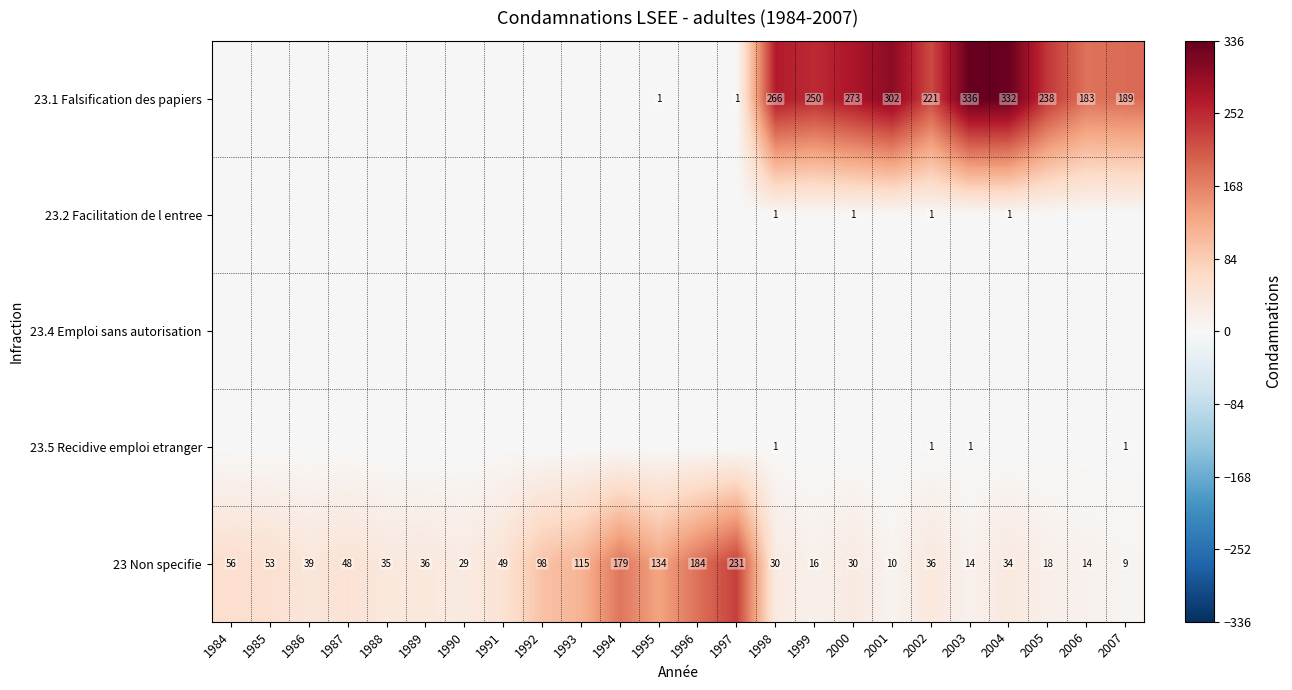

What is the sum of the 23 Non specifie values at 2004 and 2007?

43